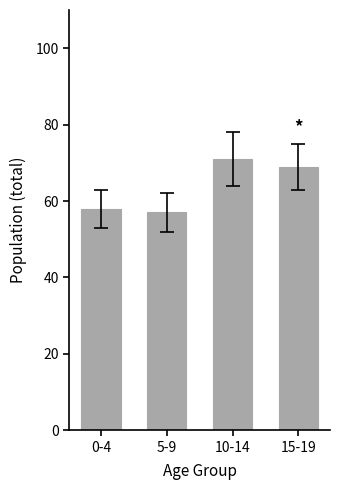

Does the chart contain any negative values?

No